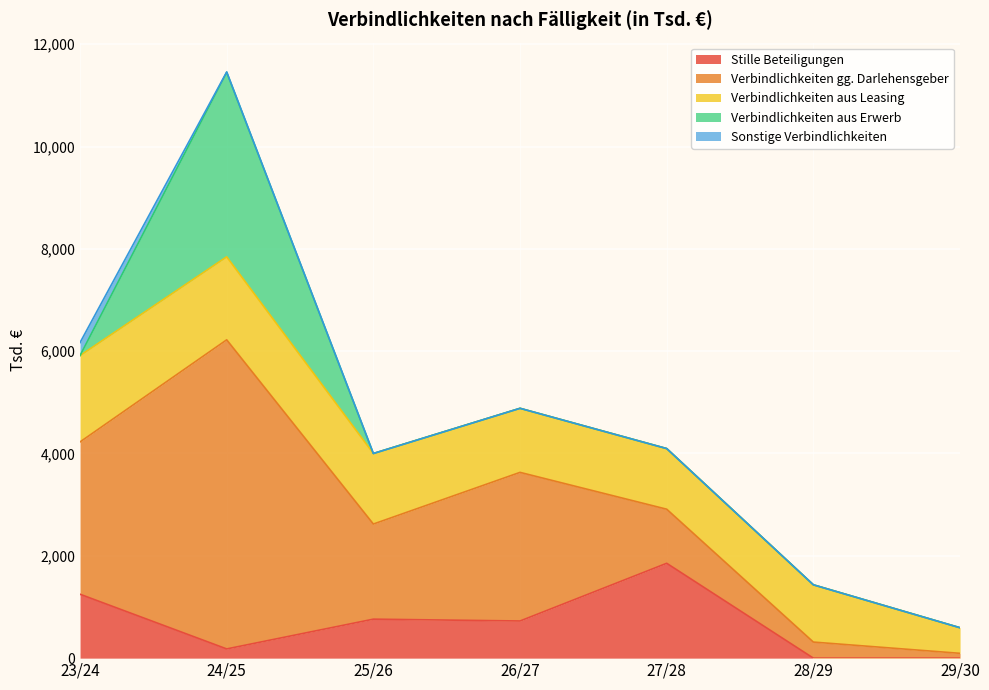

What are all the series names shown in the legend?

Stille Beteiligungen, Verbindlichkeiten gg. Darlehensgeber, Verbindlichkeiten aus Leasing, Verbindlichkeiten aus Erwerb, Sonstige Verbindlichkeiten